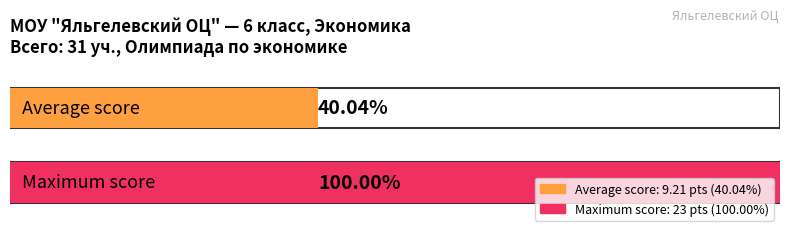

Is it true that the value at Джураева Халима is -10.7?

False